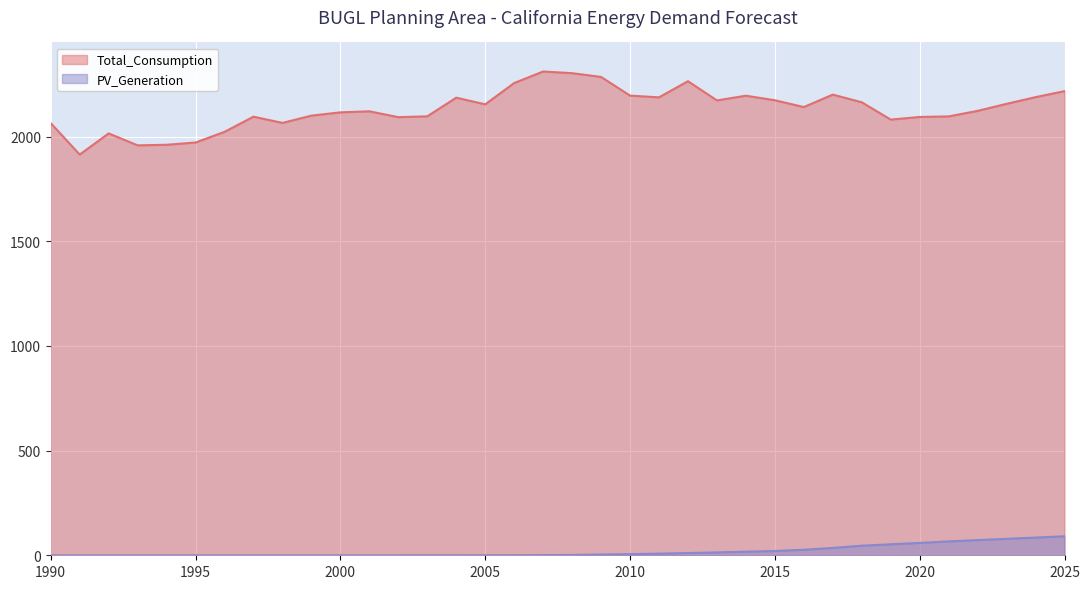

Reading left to right, what are all the values shown in this chart?

Total_Consumption: 2064.6	1914.4	2015.4	1958.4	1961.1	1972.0	2022.8	2095.4	2065.5	2100.3	2116.0	2121.0	2093.0	2097.0	2186.1	2154.3	2256.0	2311.2	2303.1	2285.2	2195.9	2187.7	2264.8	2173.0	2195.5	2173.8	2141.2	2200.8	2164.2	2081.4	2093.9	2096.6	2123.1	2156.7	2188.7	2217.3
PV_Generation: 0.0	0.0	0.0	0.0	0.0	0.0	0.0	0.0	0.0	0.0	0.0	0.0	0.0	0.0	0.1	0.3	0.4	0.7	1.6	3.8	5.5	8.0	10.7	13.7	17.1	20.5	26.4	35.1	45.8	52.6	59.1	66.3	72.6	78.6	84.6	90.8